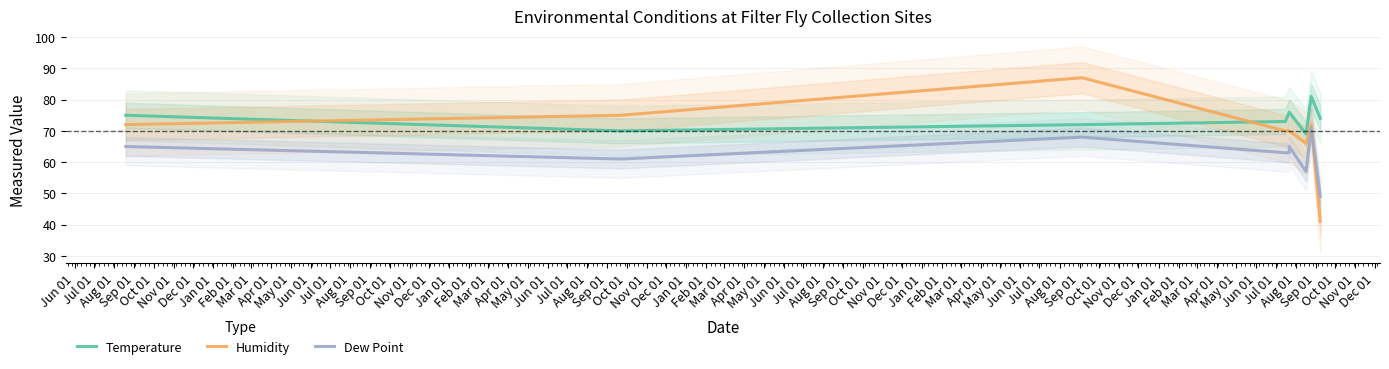

True or false: Temperature and Dew Point intersect in this chart.

False